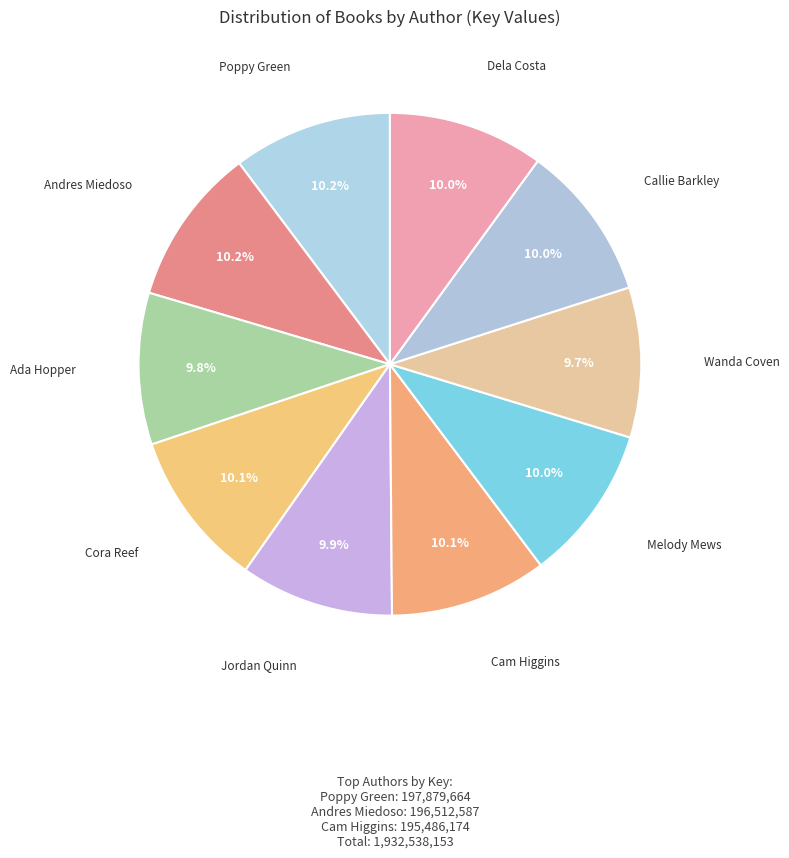

How many slices are in this pie chart?

10